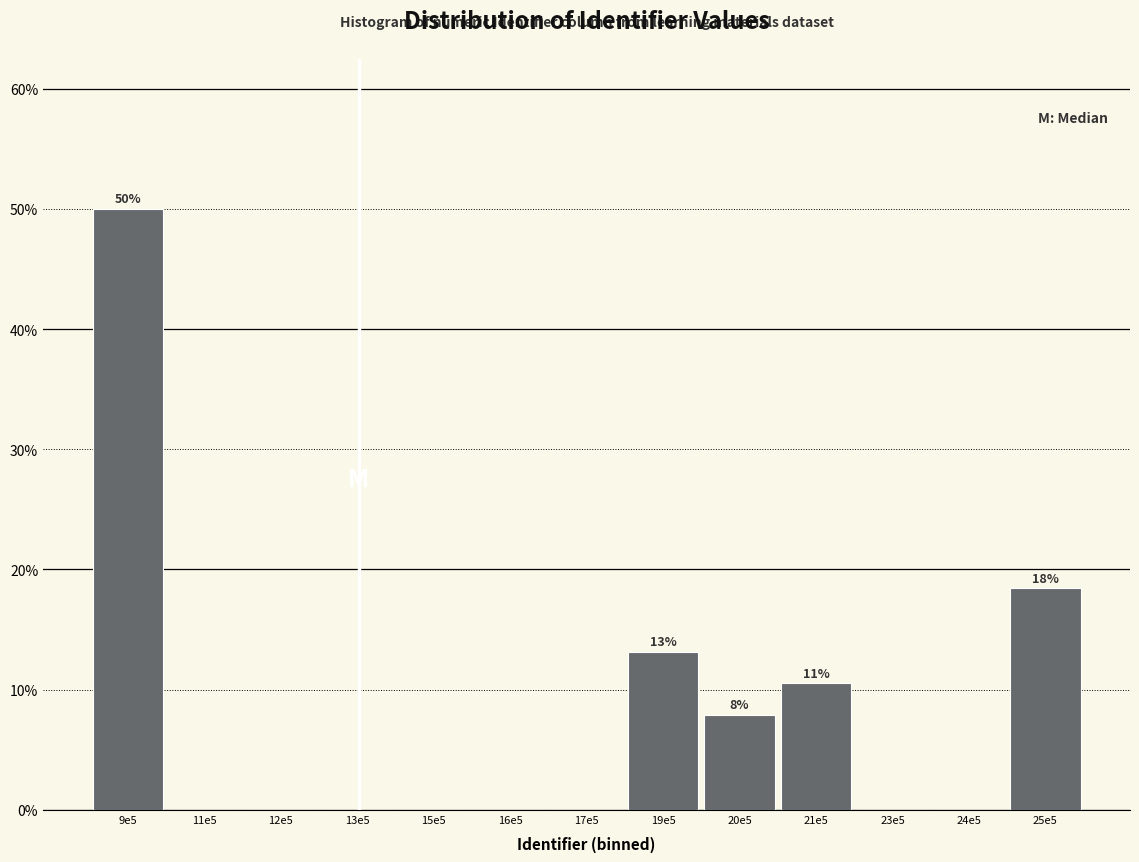

Reading left to right, list all the values displayed in this chart.

9e5=50.0	11e5=0.0	12e5=0.0	13e5=0.0	15e5=0.0	16e5=0.0	17e5=0.0	19e5=13.2	20e5=7.9	21e5=10.5	23e5=0.0	24e5=0.0	25e5=18.4